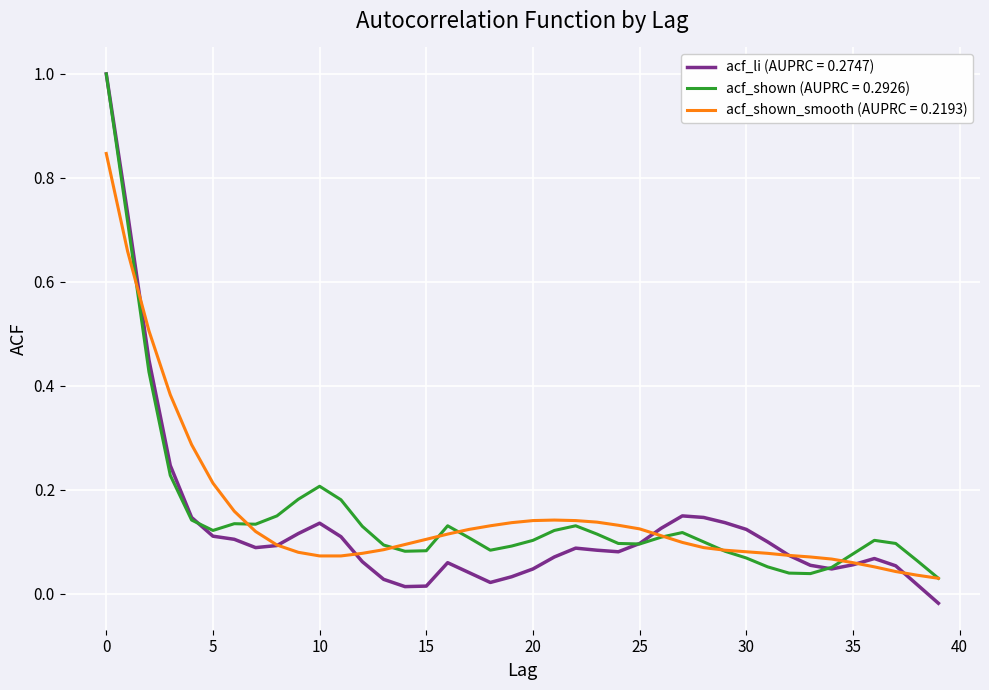

At how many categories does at least one series exceed 0?

40